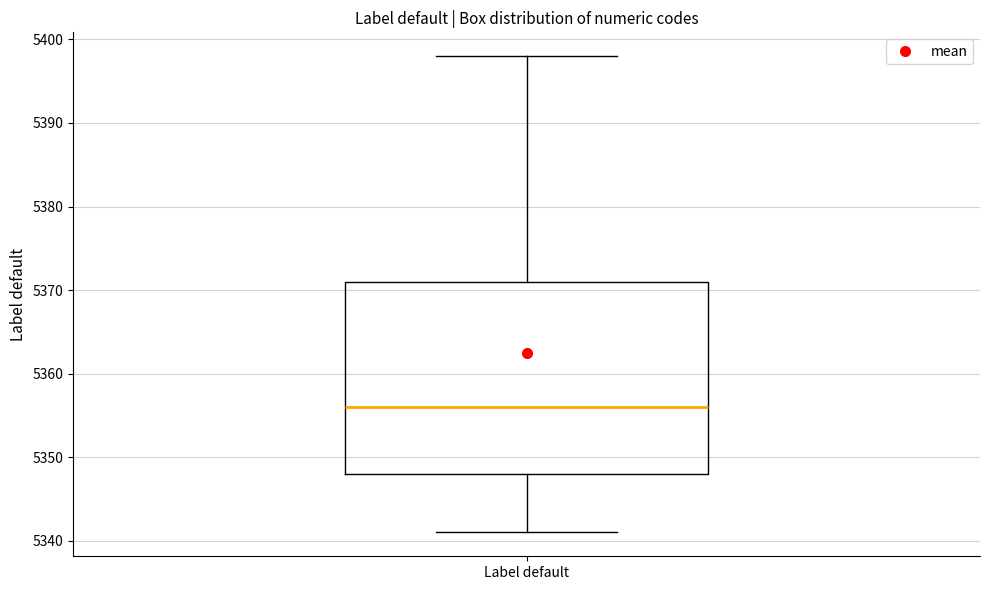

Where does the median line of the box for Label default sit on the y-axis? The values are not printed on the chart, so give them approximately, as read against the axis.

5356